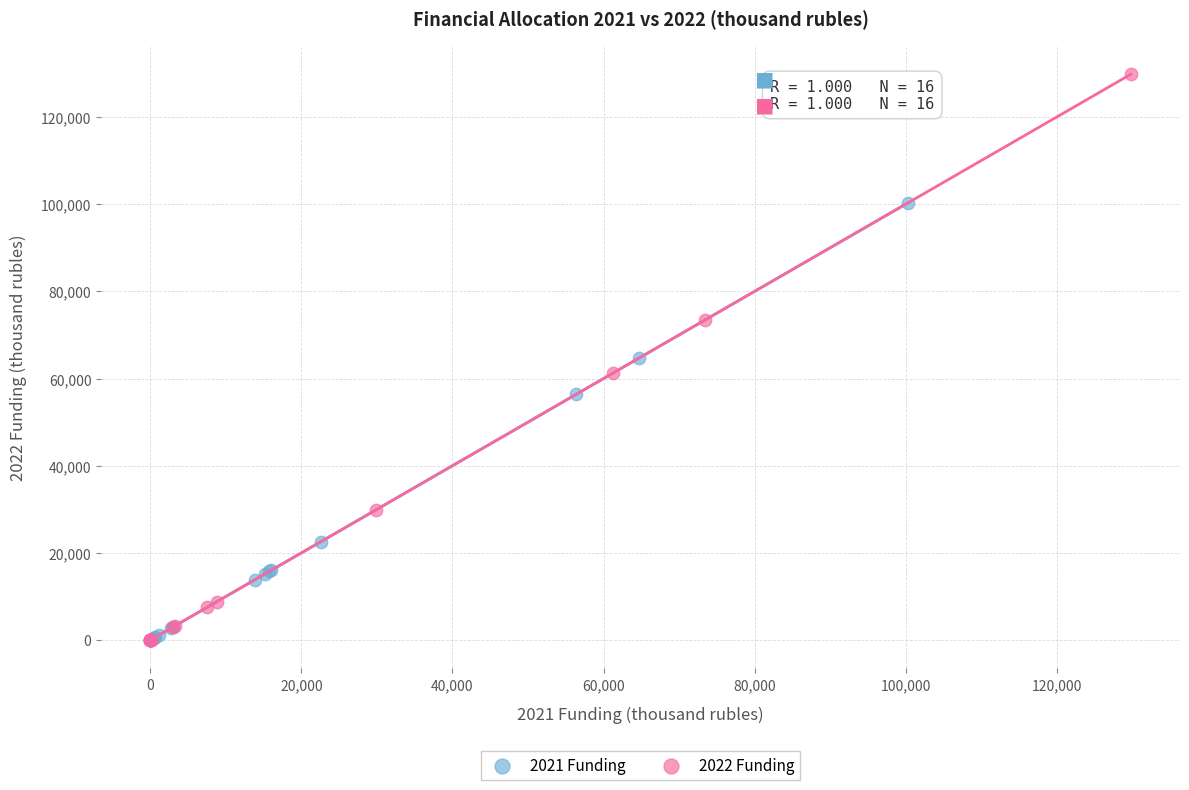

Which series has the largest Y range (max minus min)?

2022 Funding